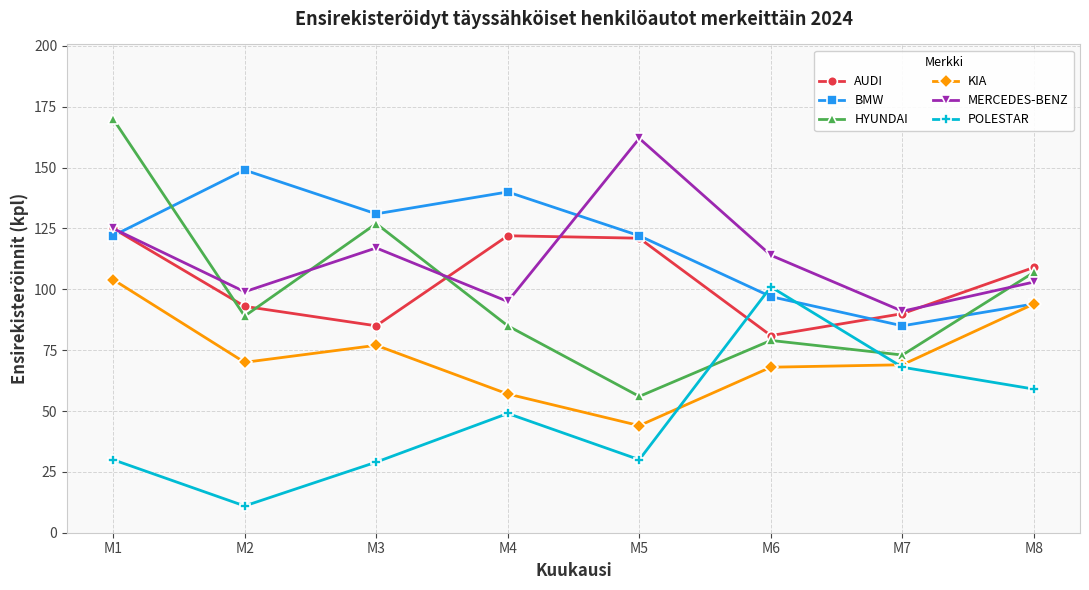

Reading right to left, transcribe all the data shown in this chart.

AUDI: M8=109	M7=90	M6=81	M5=121	M4=122	M3=85	M2=93	M1=125
BMW: M8=94	M7=85	M6=97	M5=122	M4=140	M3=131	M2=149	M1=122
HYUNDAI: M8=107	M7=73	M6=79	M5=56	M4=85	M3=127	M2=89	M1=170
KIA: M8=94	M7=69	M6=68	M5=44	M4=57	M3=77	M2=70	M1=104
MERCEDES-BENZ: M8=103	M7=91	M6=114	M5=162	M4=95	M3=117	M2=99	M1=125
POLESTAR: M8=59	M7=68	M6=101	M5=30	M4=49	M3=29	M2=11	M1=30